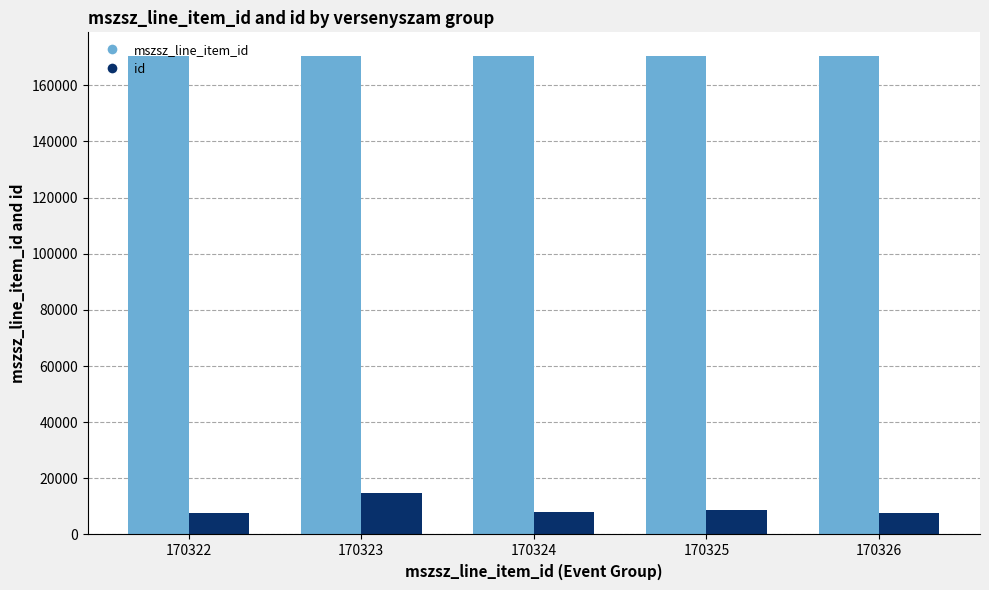

Is the value of mszsz_line_item_id at 170324 greater than the value of id at 170325?

Yes